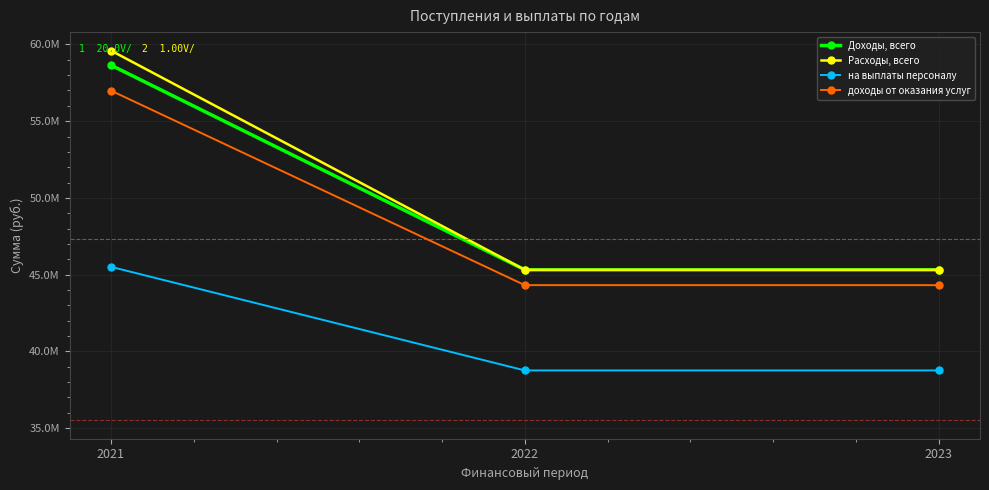

Which category has the lowest value across all series?

2022